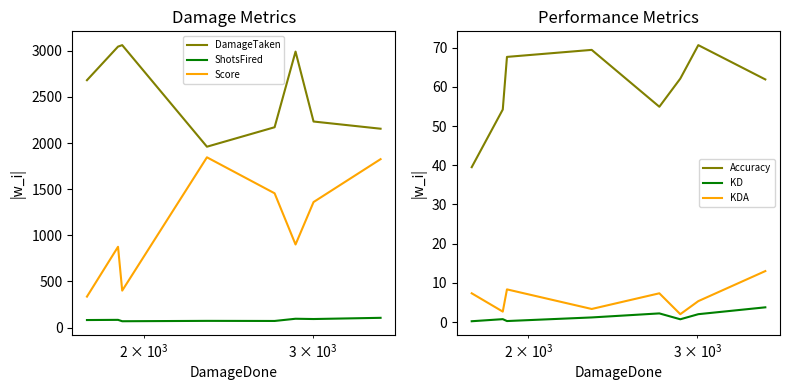

True or false: Accuracy and KDA cross at least once.

False